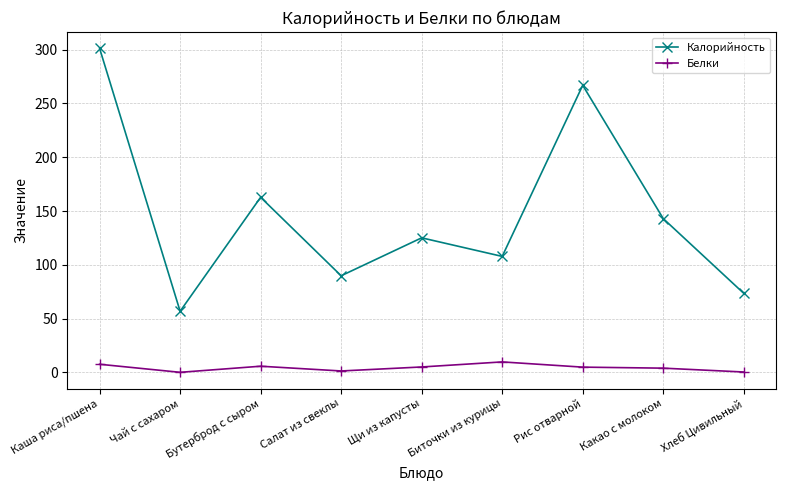

Is this an area chart (filled region under the line)?

No